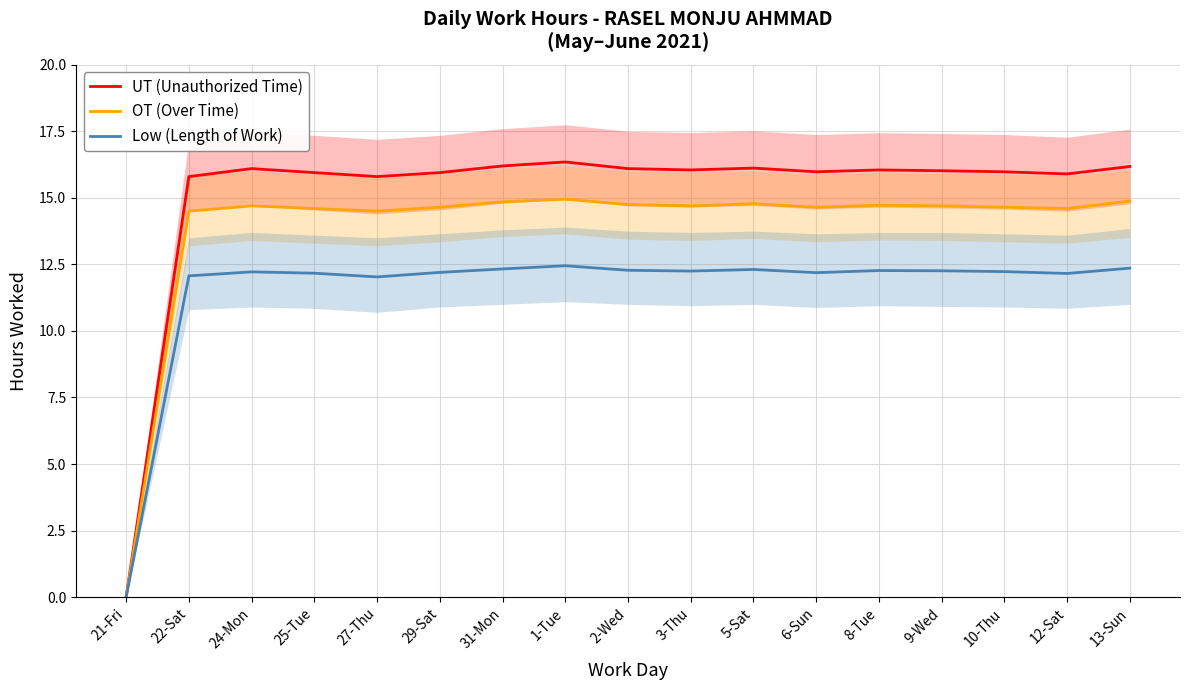

True or false: Low (Length of Work) and OT (Over Time) intersect in this chart.

False